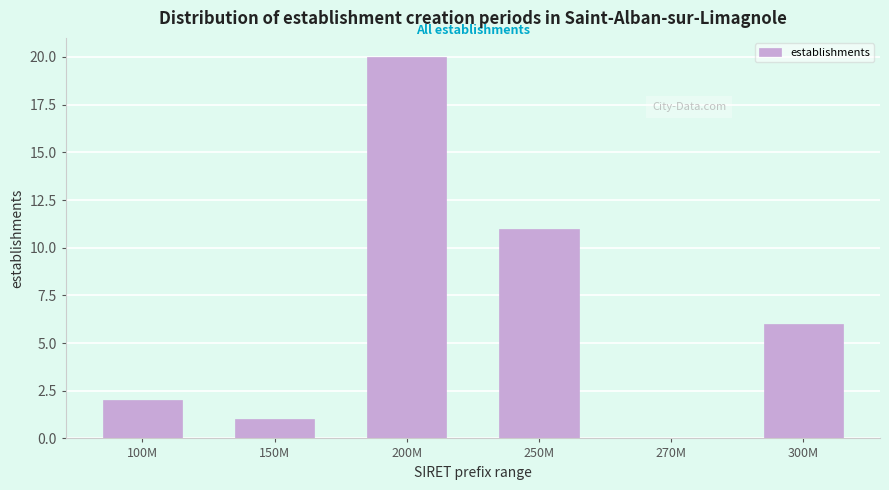

Reading left to right, list all the values displayed in this chart.

100M=2	150M=1	200M=20	250M=11	270M=0	300M=6